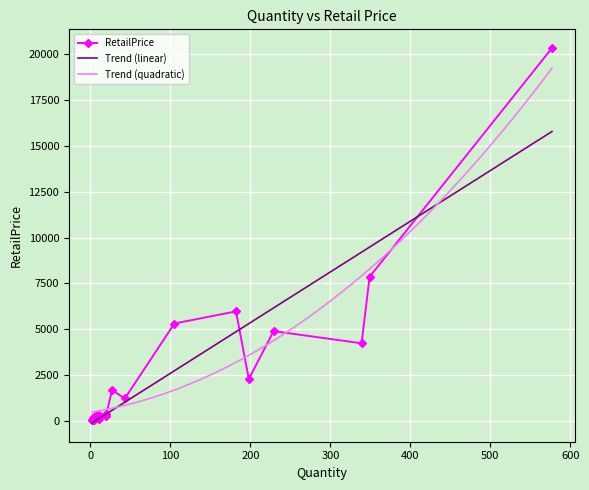

How many data points are above 398?

10